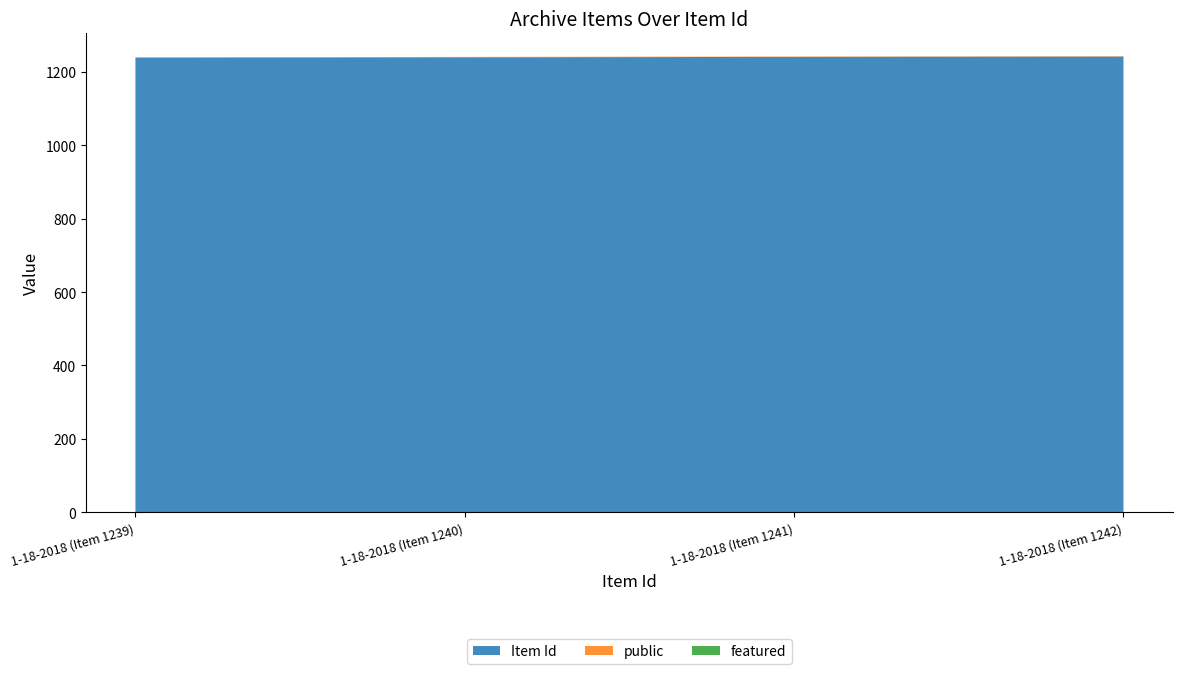

Reading left to right, list all the values displayed in this chart.

Item Id: 1239	1240	1241	1242
public: 1	1	1	1
featured: 0	0	0	0